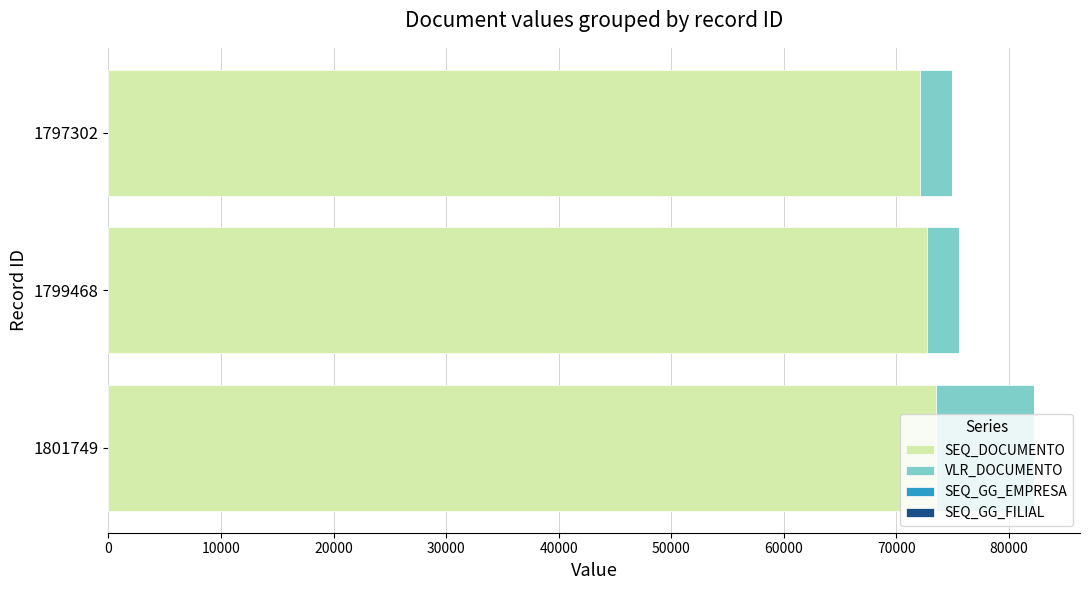

True or false: SEQ_DOCUMENTO has a value of 72070 at 1797302.

True